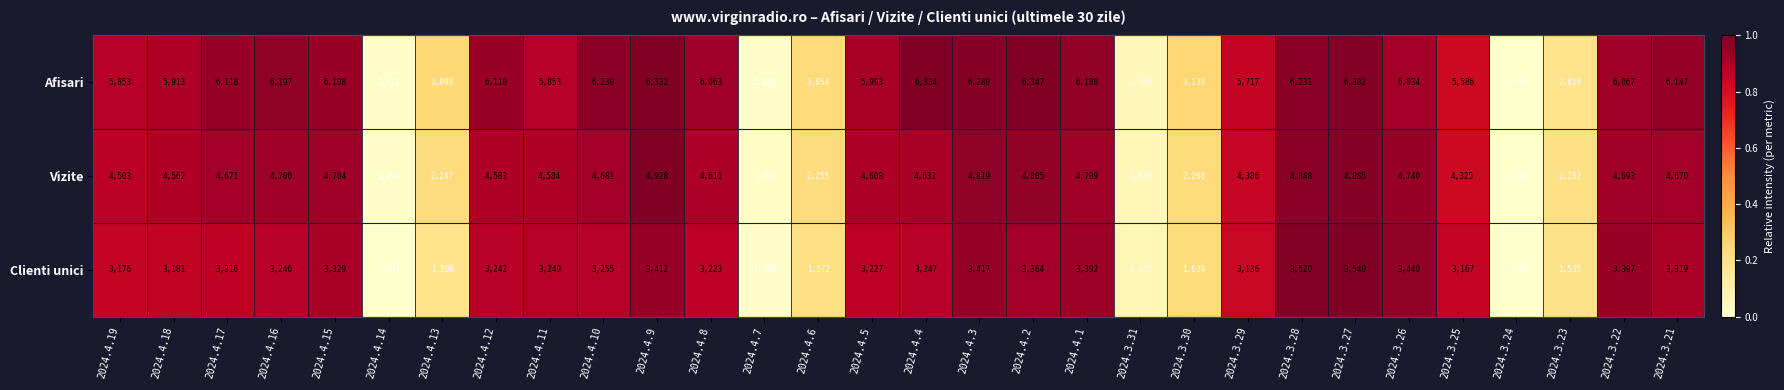

What is the average value of the Vizite series?

3922